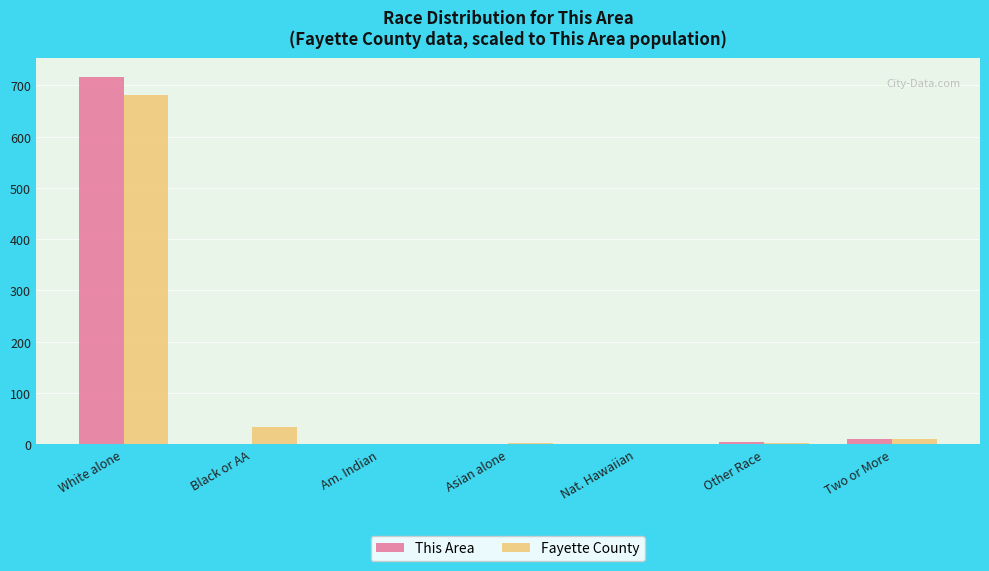

How many groups of bars are there?

7